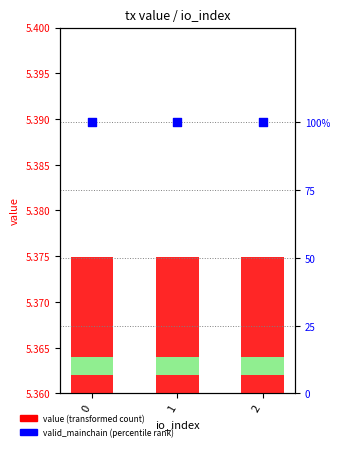

Which series contains the highest Y value?

value (transformed count)